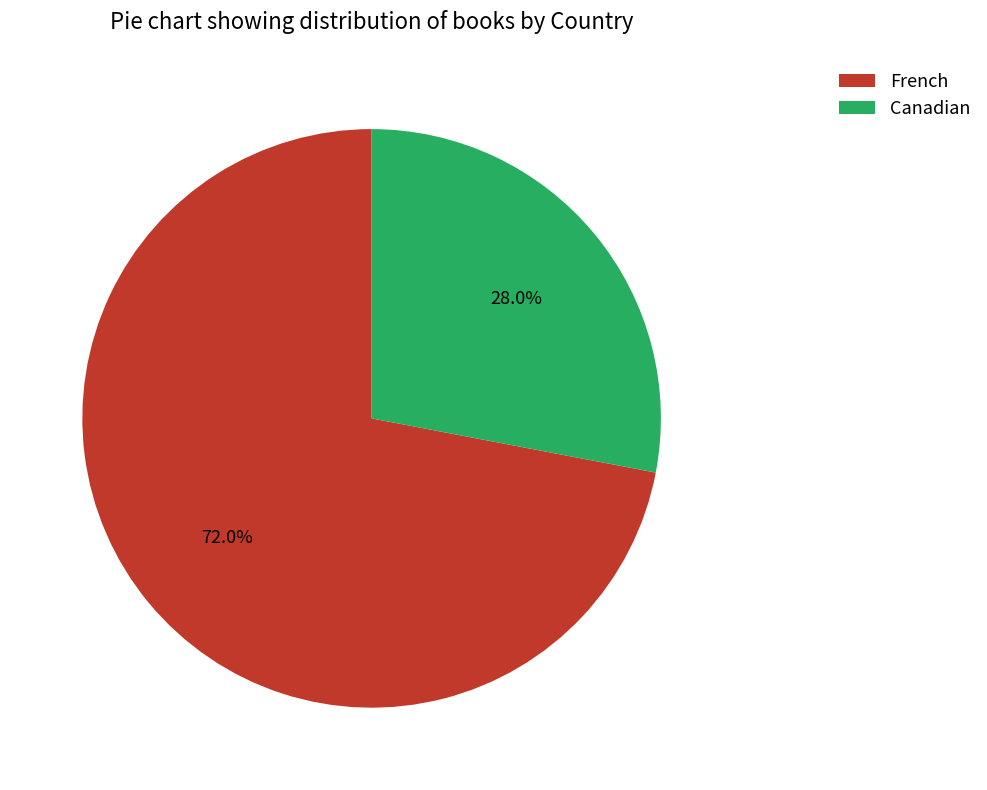

What is the ratio of the value at Canadian to the value at French?

0.4